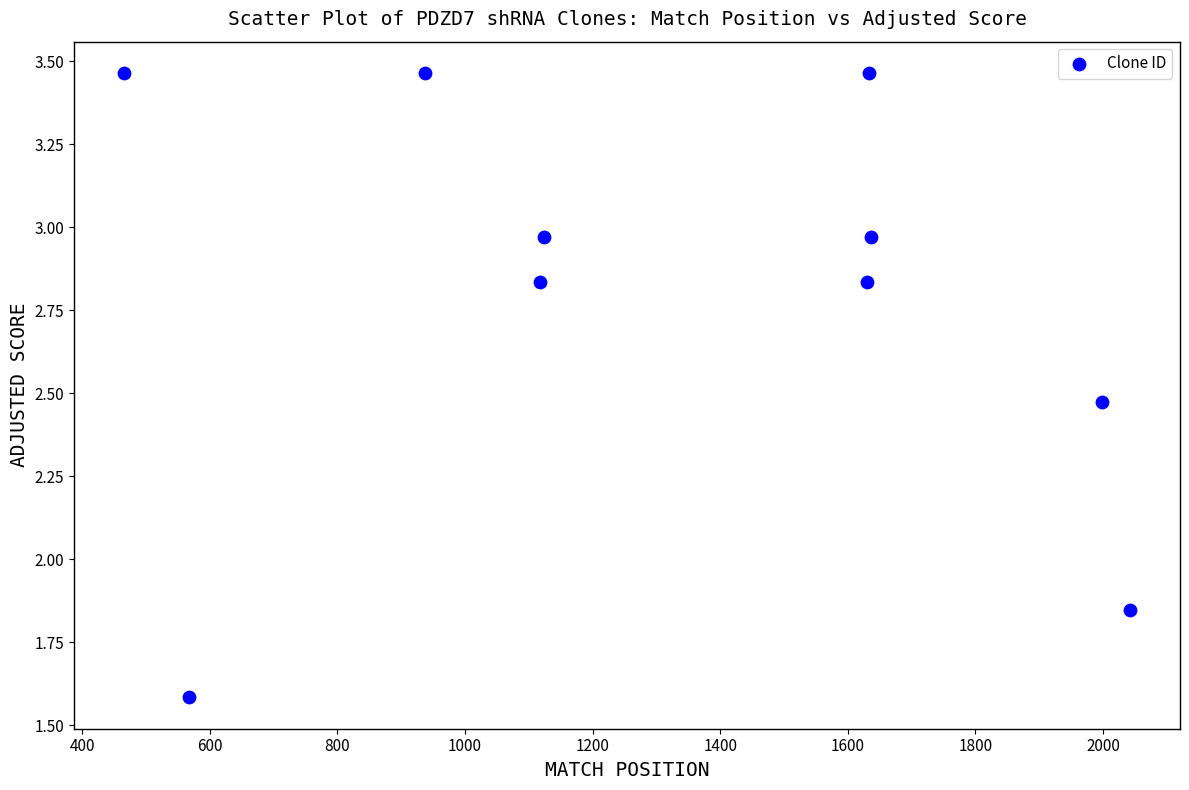

What is the range of X values (max minus min)?

1576.0